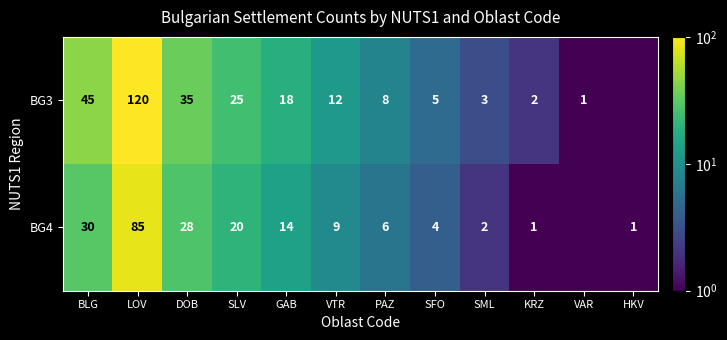

The value of BG3 at VTR is 18.3. True or false?

False